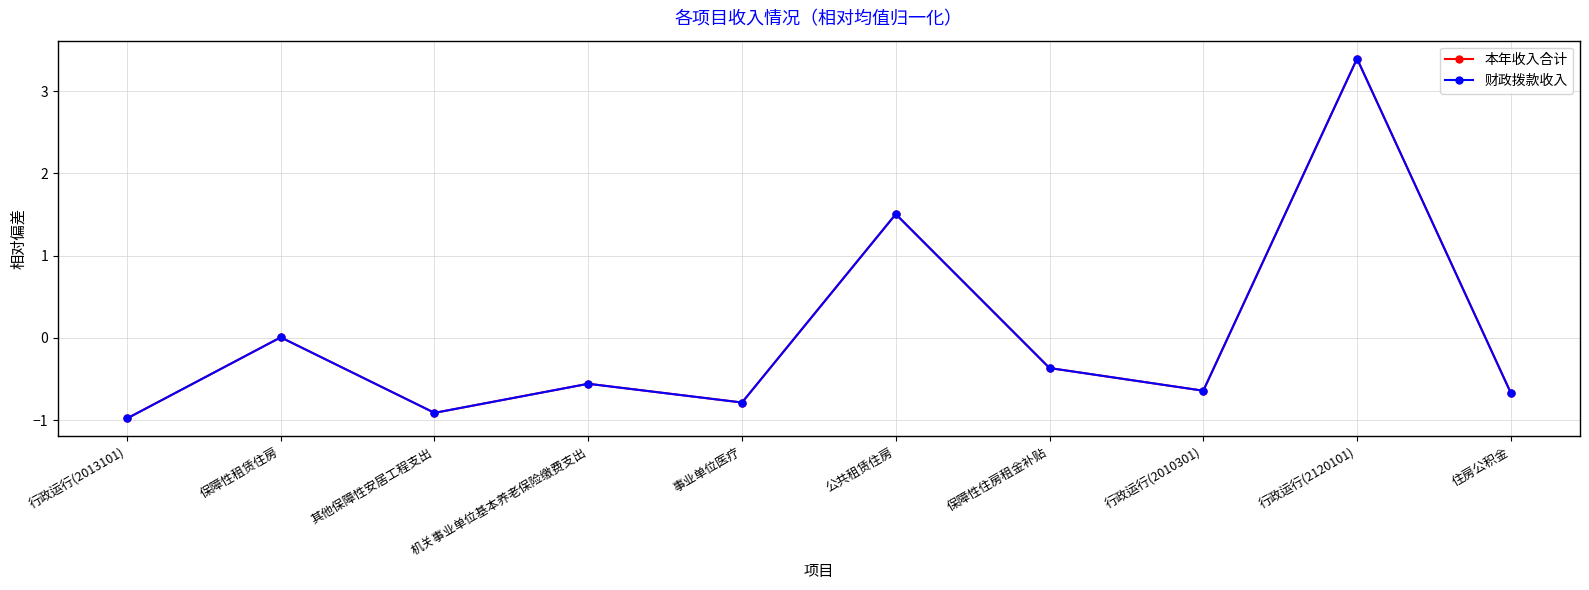

Does the chart have visible grid lines?

Yes